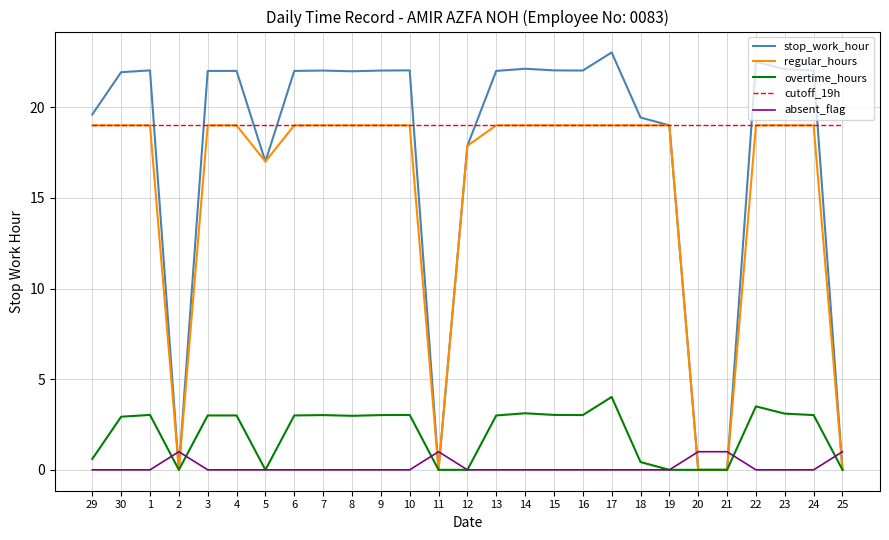

What is the difference between the maximum and minimum values in the overtime_hours series?

4.0